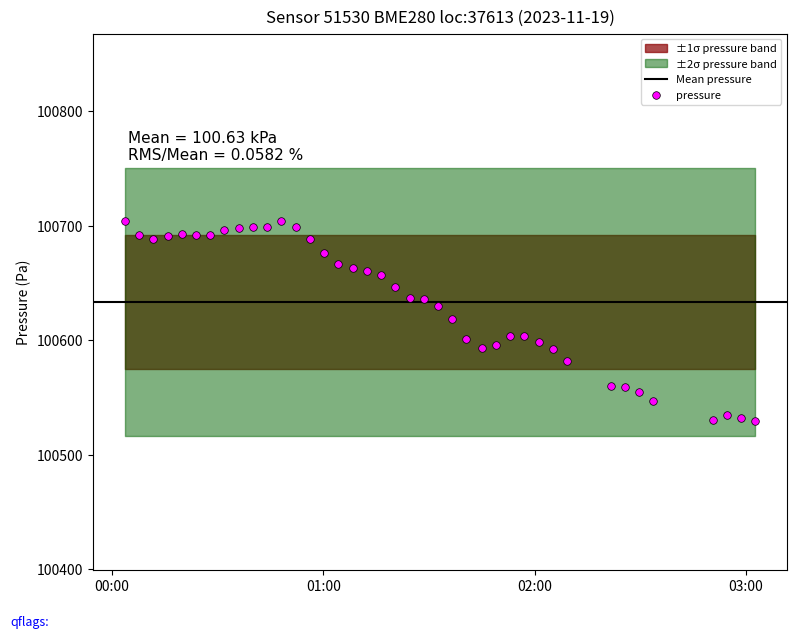

What is the range of Y values (max minus min)?

175.0